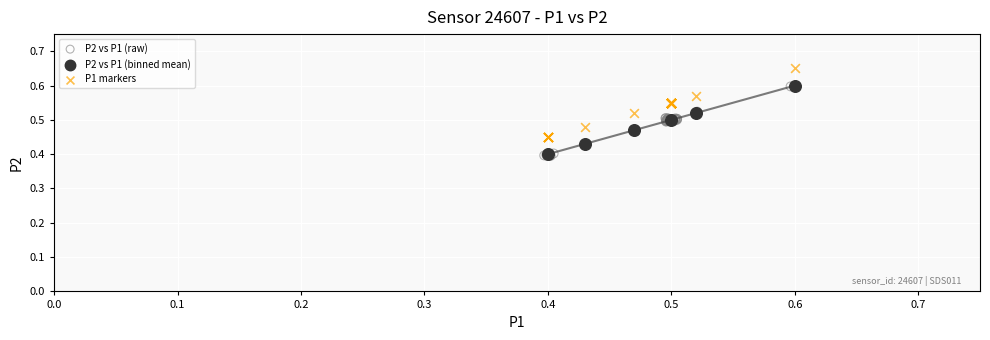

Which series contains the highest Y value?

P1 markers